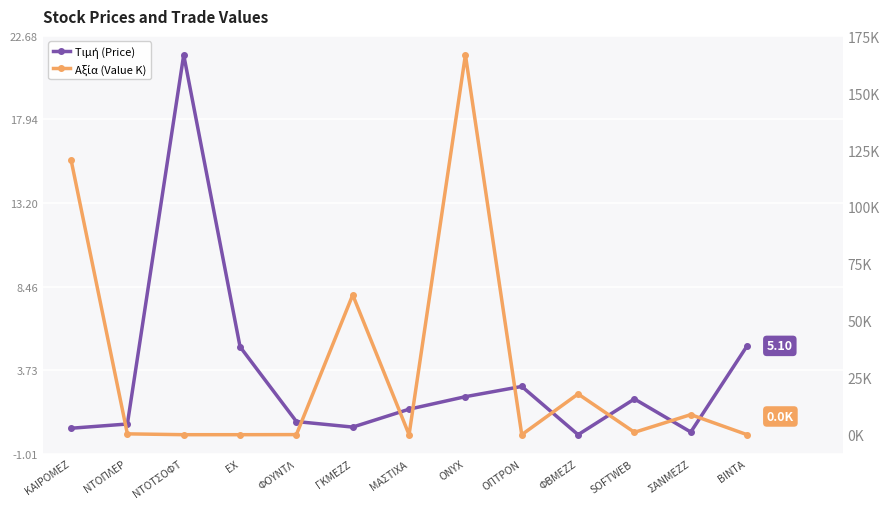

At which category does Αξία (K) reach its first local valley?

ΜΑΣΤΙΧΑ